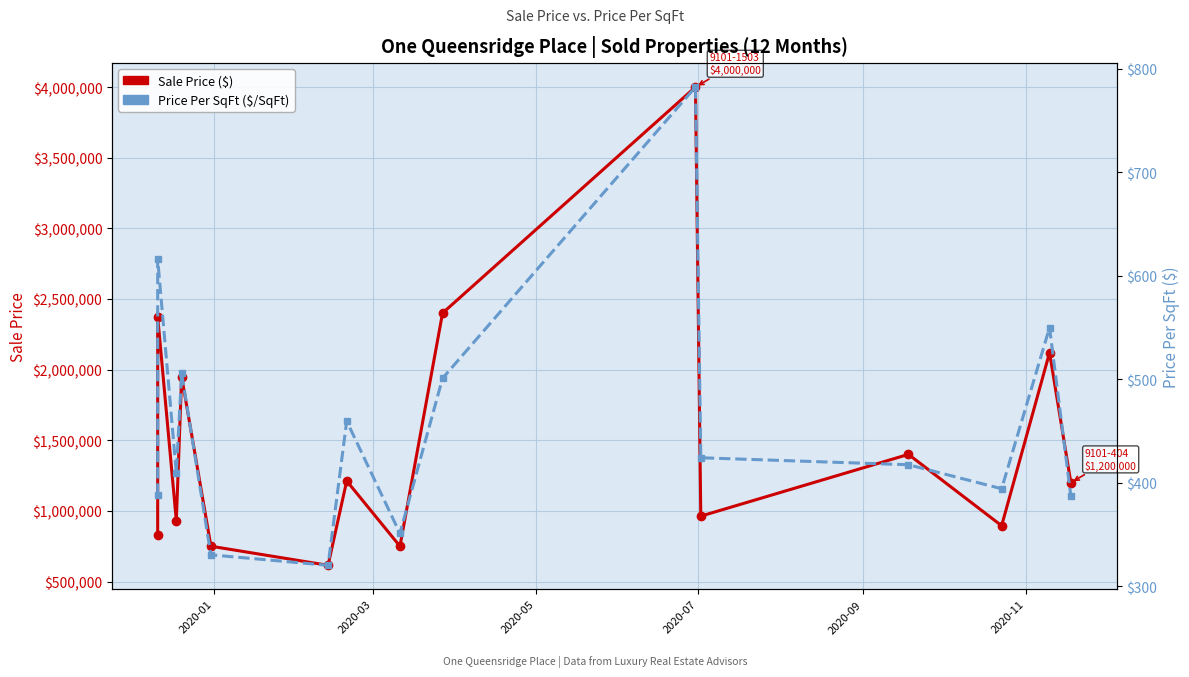

How many data points in $/SqFt (PPSF) are less than 417?

7